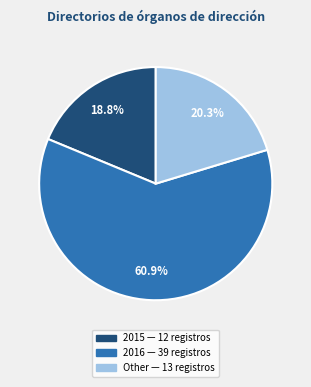

How many slices are in this pie chart?

3